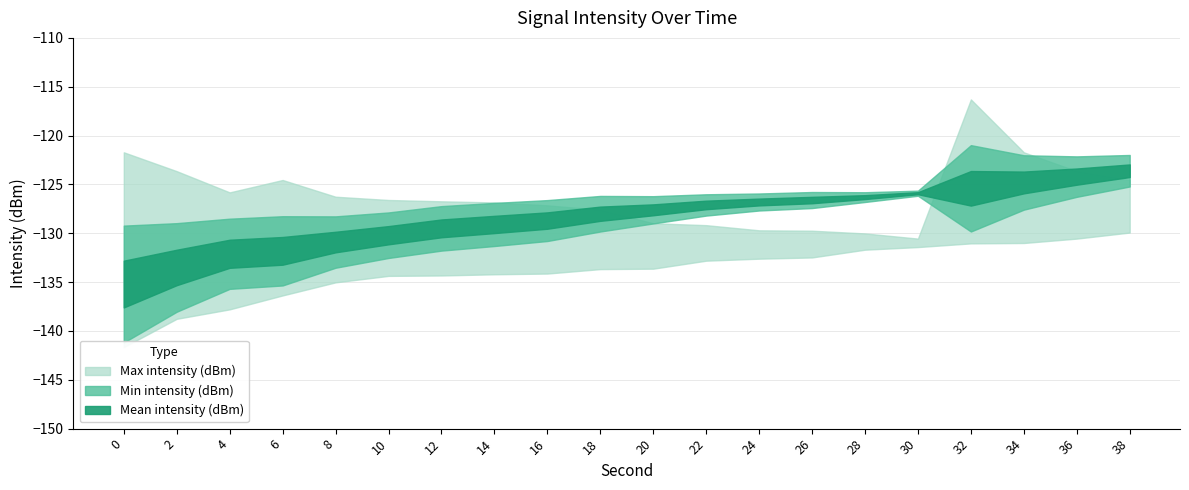

The value of Min intensity (dBm) at 0 is -186.8. True or false?

False